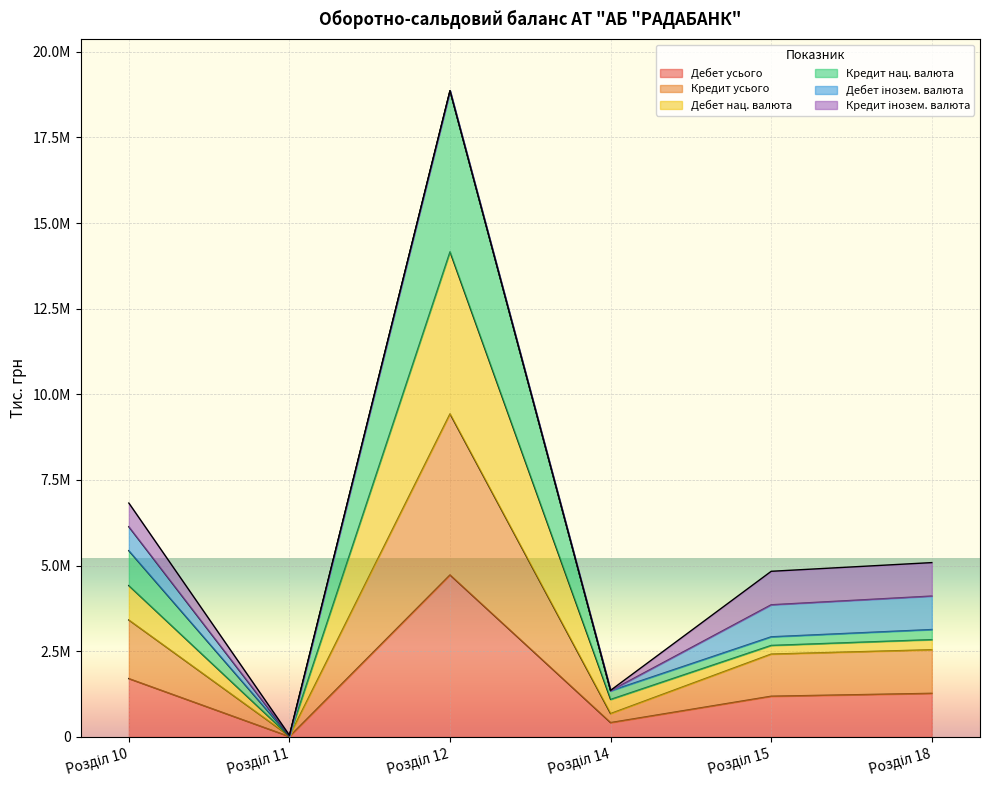

Does the chart display data point markers on the line(s)?

No